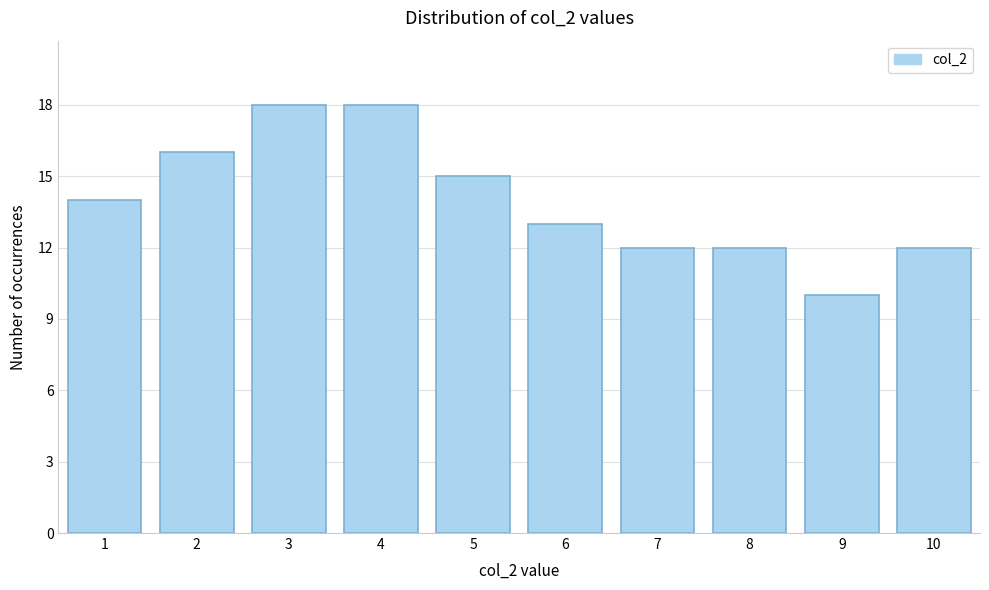

Reading right to left, what are all the values shown in this chart?

10=12	9=10	8=12	7=12	6=13	5=15	4=18	3=18	2=16	1=14